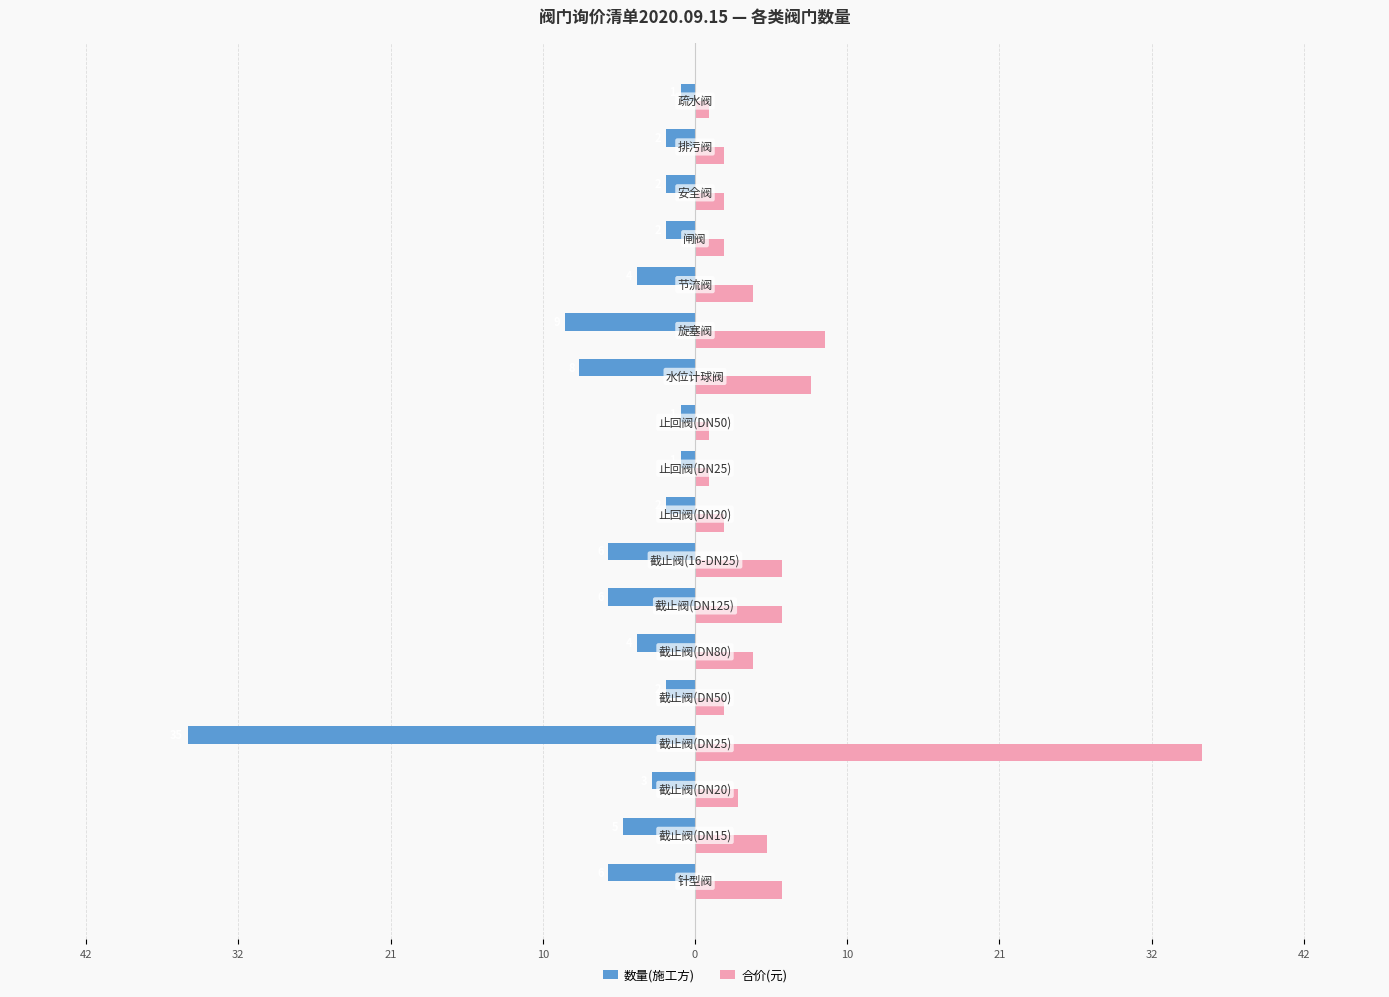

List the series in order of their peak value, lowest first.

数量(施工方), 合价(元)